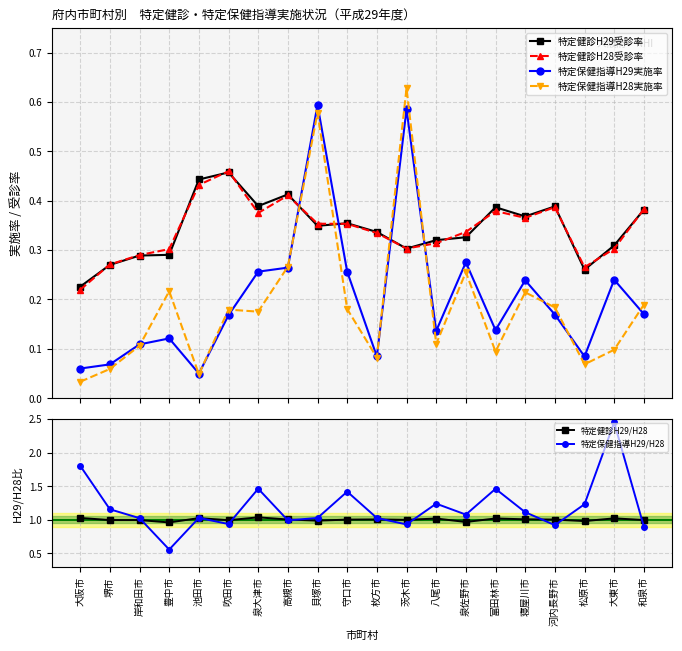

True or false: 特定保健指導H29/H28 and 特定健診H28受診率 intersect in this chart.

False